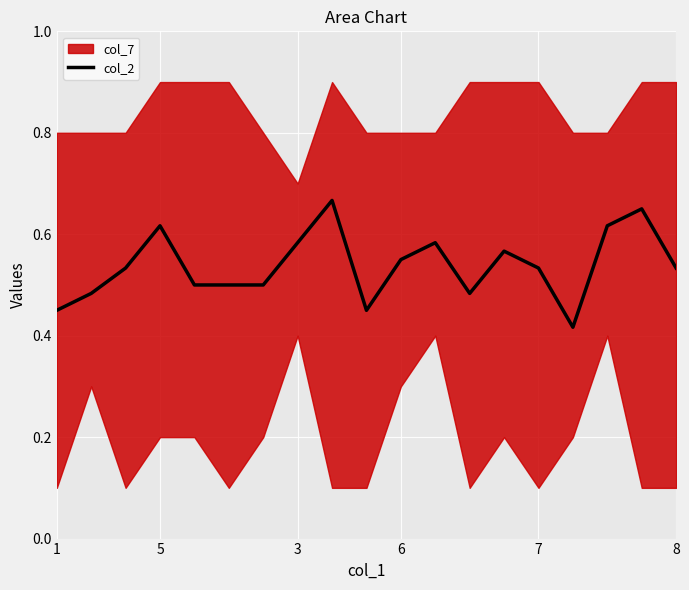

At which category does the data reach its first local valley?

9